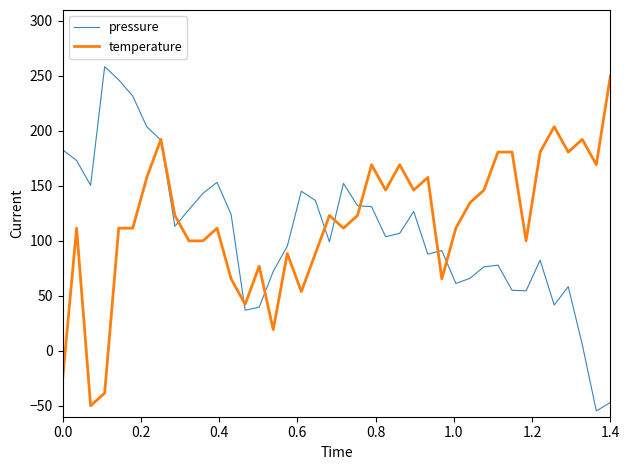

Does the chart have visible grid lines?

No